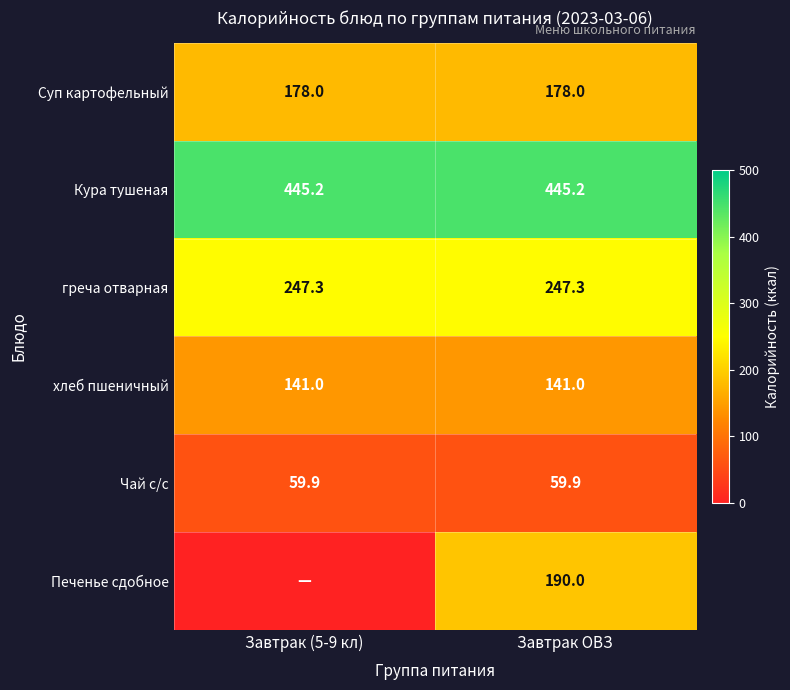

What is the sum of all Суп картофельный values?

356.0